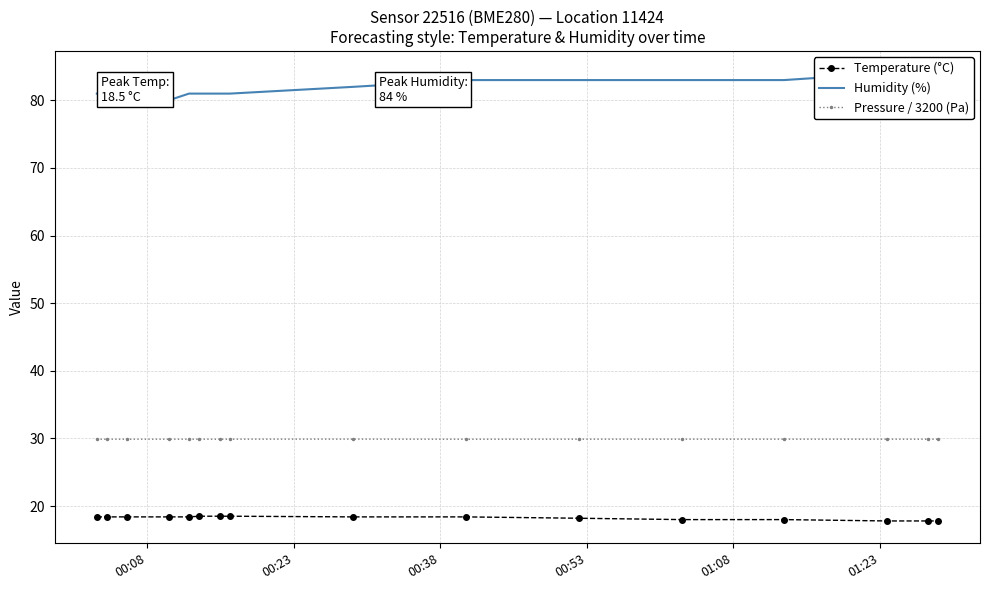

Reading left to right, what are all the values shown in this chart?

Temperature (°C): 18.4	18.4	18.4	18.4	18.4	18.5	18.5	18.5	18.4	18.4	18.2	18.0	18.0	17.8	17.8	17.8
Humidity (%): 81.0	81.0	81.0	80.0	81.0	81.0	81.0	81.0	82.0	83.0	83.0	83.0	83.0	84.0	83.0	84.0
Pressure / 3200 (Pa): 29.9	29.9	29.9	29.9	29.9	29.9	29.9	29.9	29.9	29.9	29.9	29.9	29.9	29.9	29.9	29.9